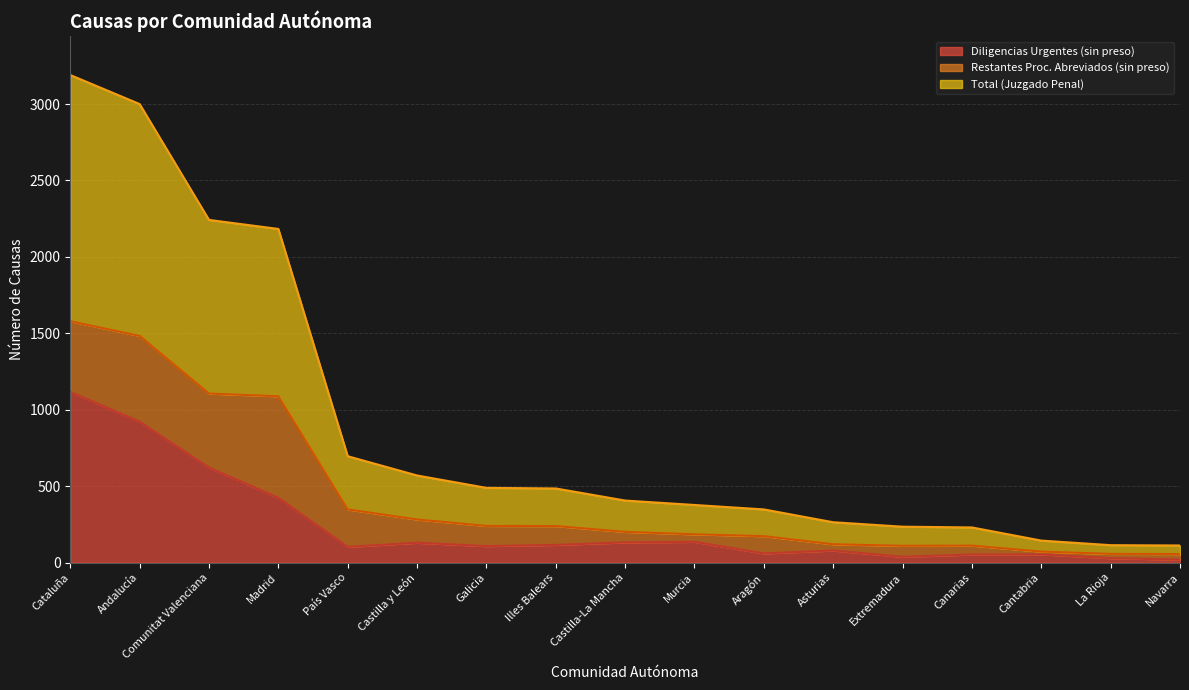

True or false: Restantes Proc. Abreviados (sin preso) and Total (Juzgado Penal) cross at least once.

False